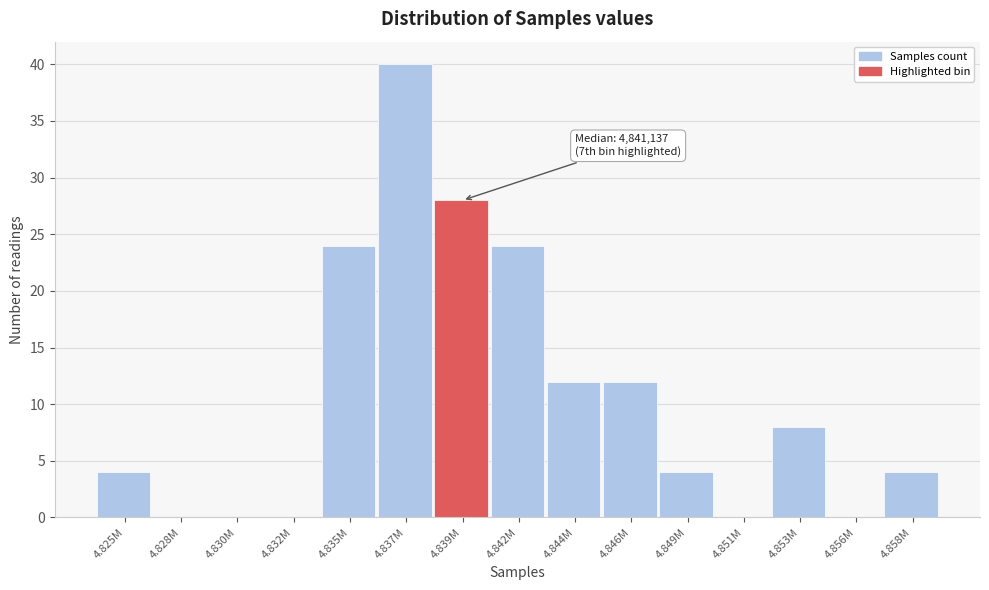

Reading right to left, list all the values displayed in this chart.

4.858M=4	4.856M=0	4.853M=8	4.851M=0	4.849M=4	4.846M=12	4.844M=12	4.842M=24	4.839M=28	4.837M=40	4.835M=24	4.832M=0	4.830M=0	4.828M=0	4.825M=4